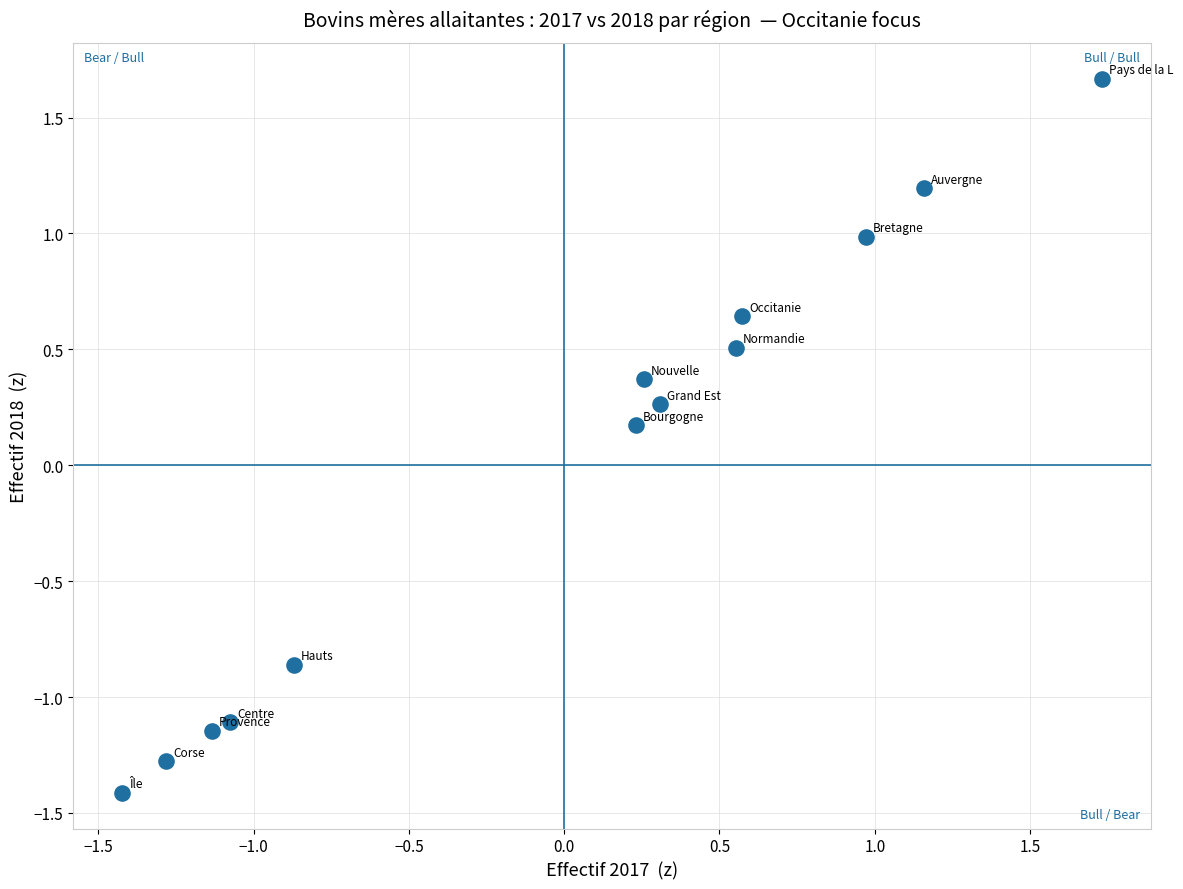

What is the range of X values (max minus min)?

3.2